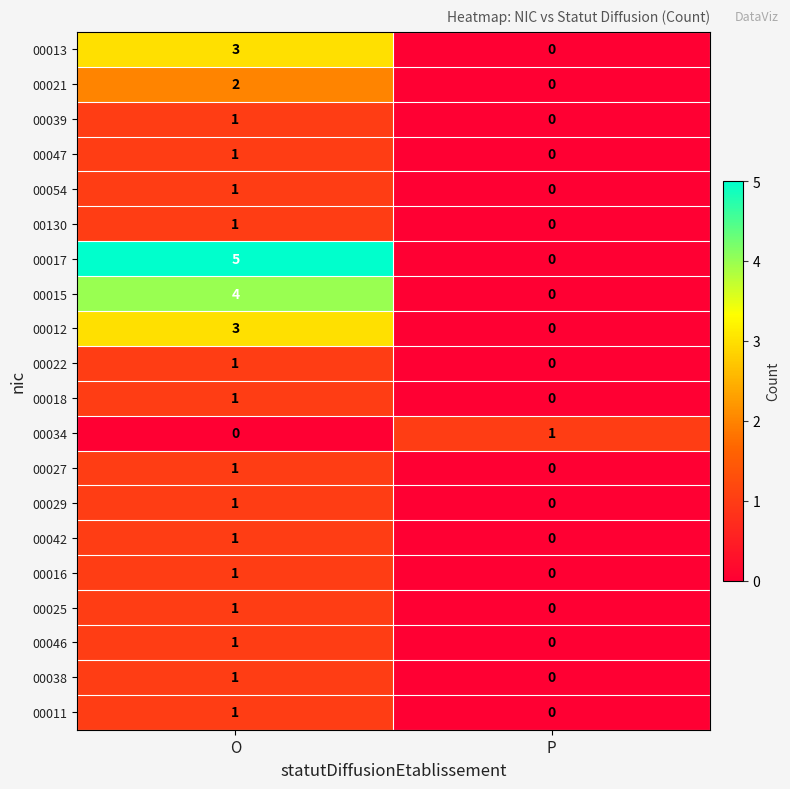

At how many categories does at least one series exceed 0?

2